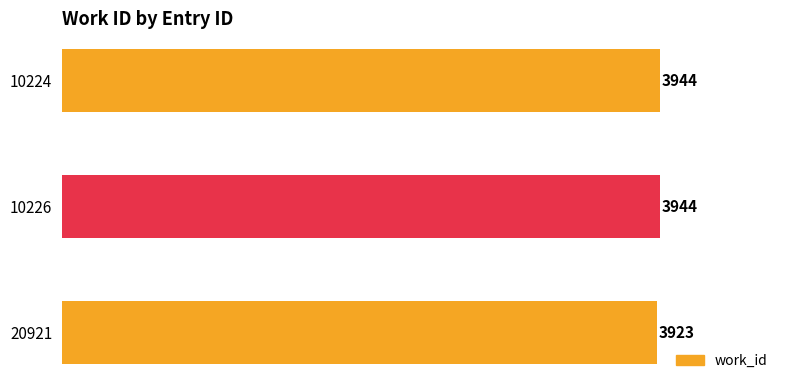

Which has a higher value, 20921 or 10226?

10226